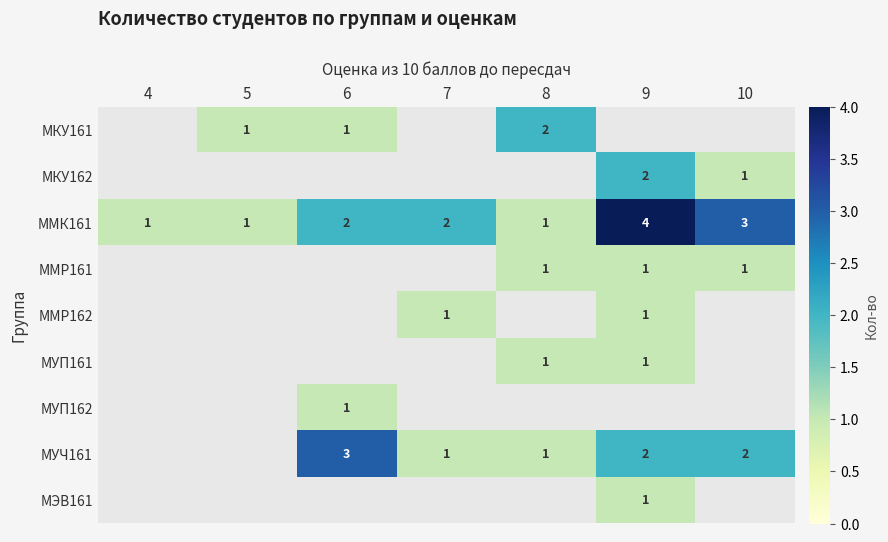

Count the ММК161 values in the range 1 to 3.

6